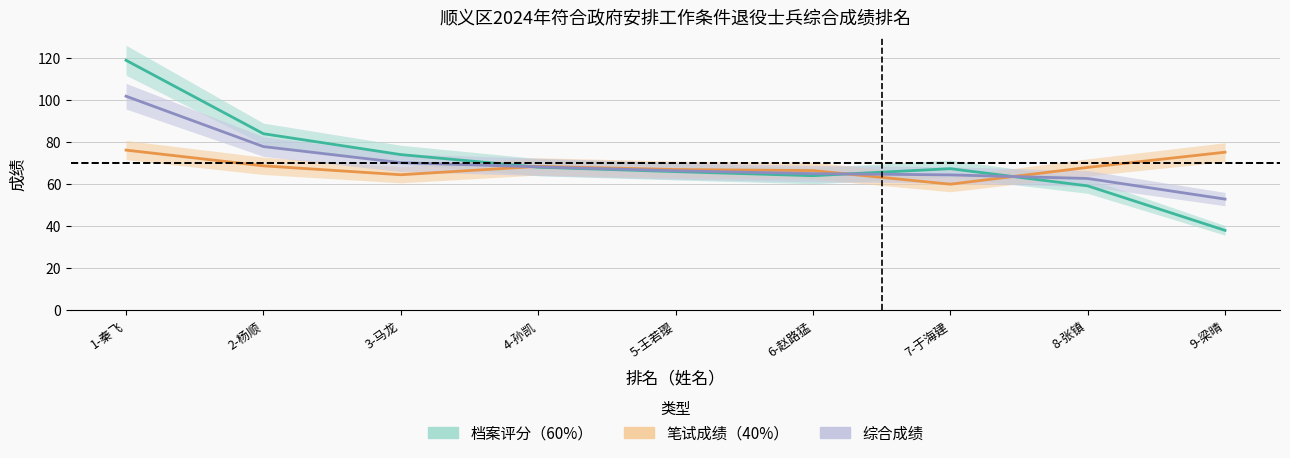

What is the value of the 档案评分（60%） point at the 1st from the left?

119.0